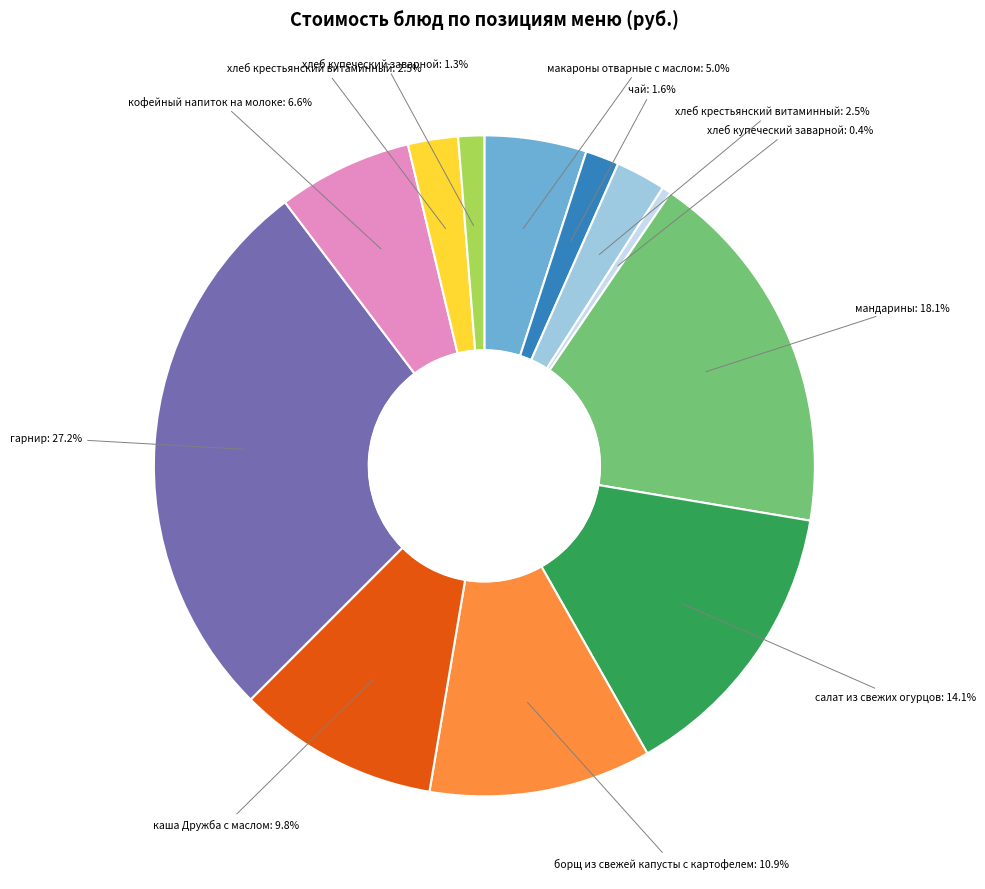

Does any single category account for the majority?

No